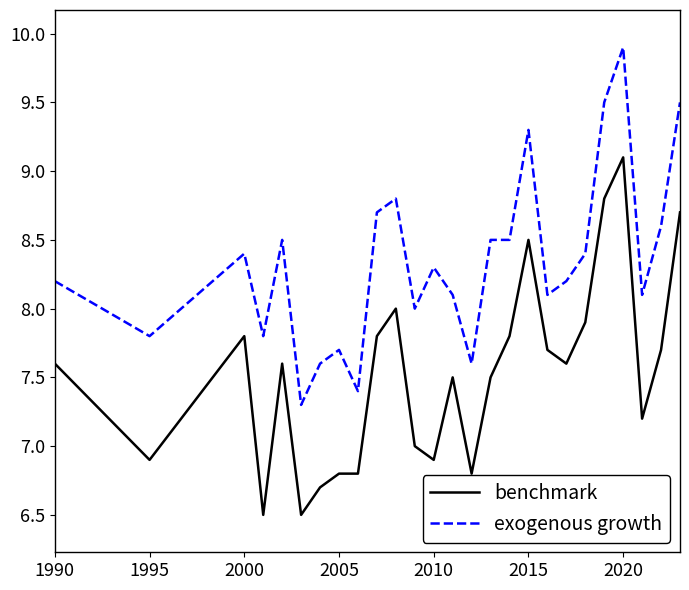

True or false: benchmark and exogenous growth intersect in this chart.

False